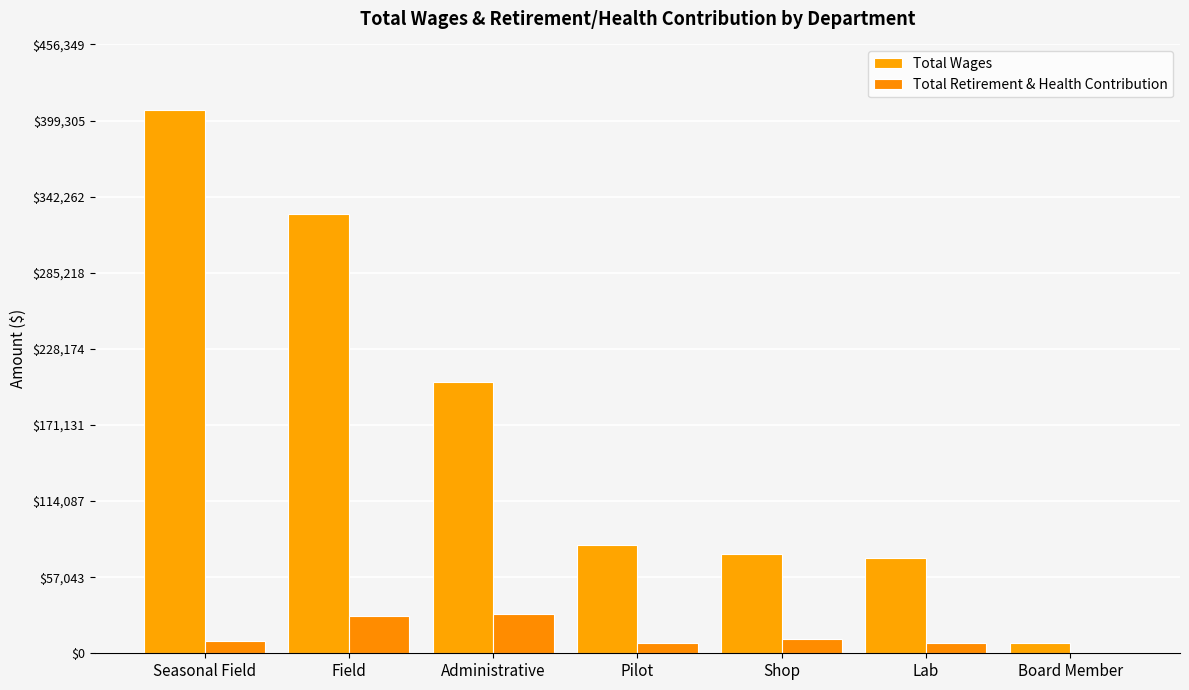

List the labels in order of Total Wages value, largest first.

Seasonal Field, Field, Administrative, Pilot, Shop, Lab, Board Member